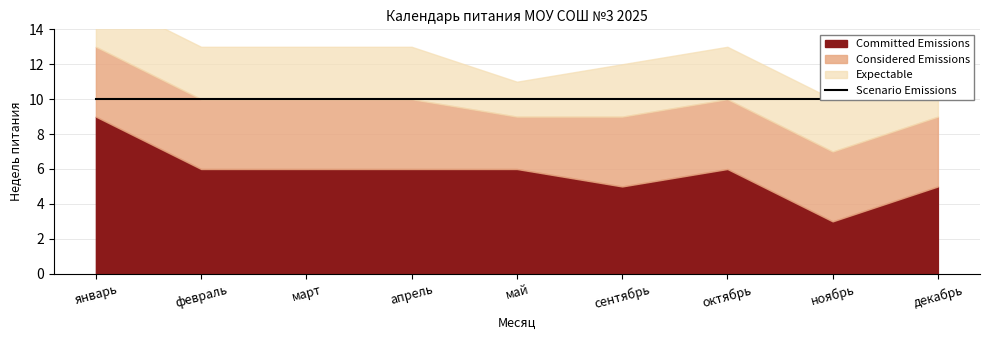

What is the average value of the Scenario Emissions series?

10